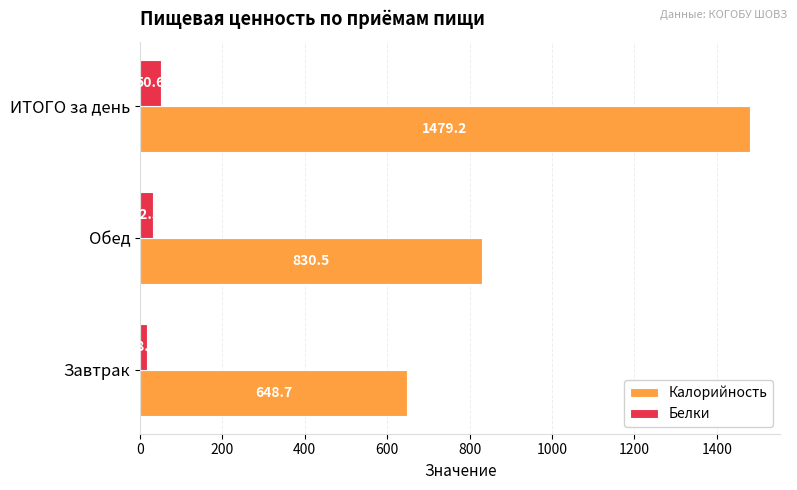

At how many categories does at least one series exceed 1310?

1